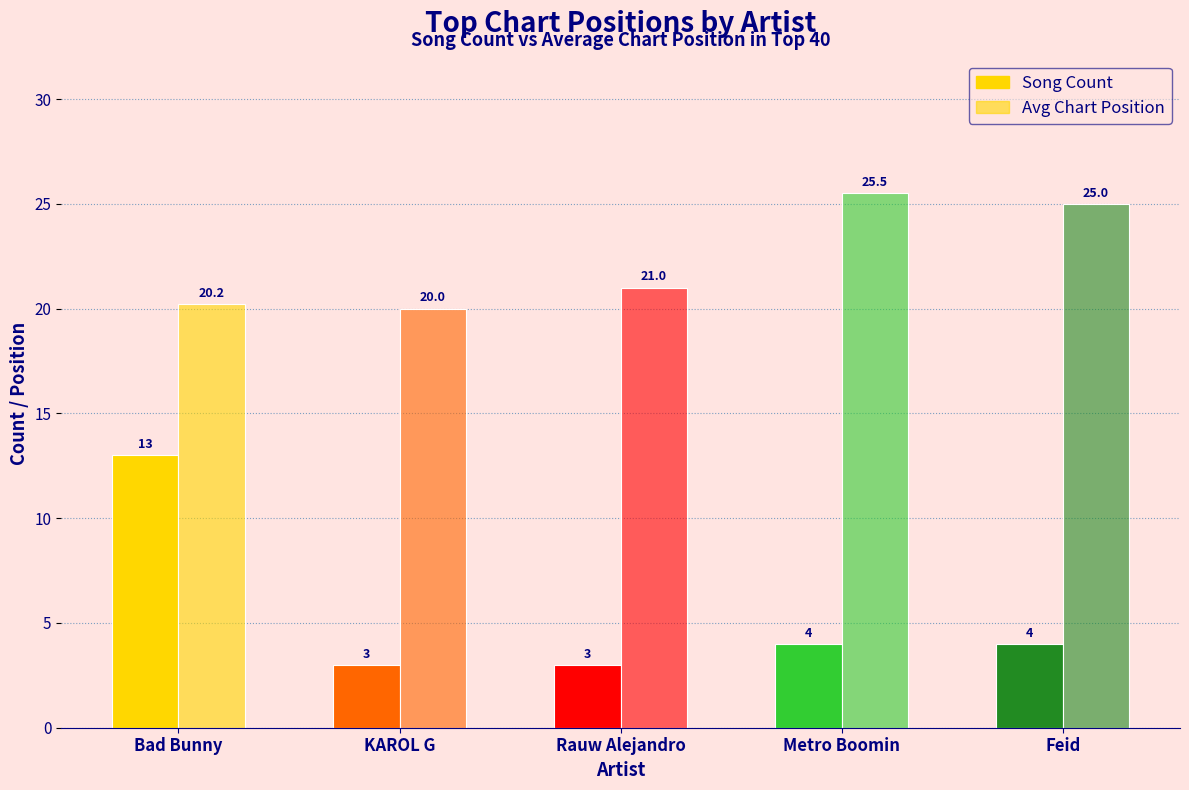

Between Rauw Alejandro and Feid, which is larger?

Feid